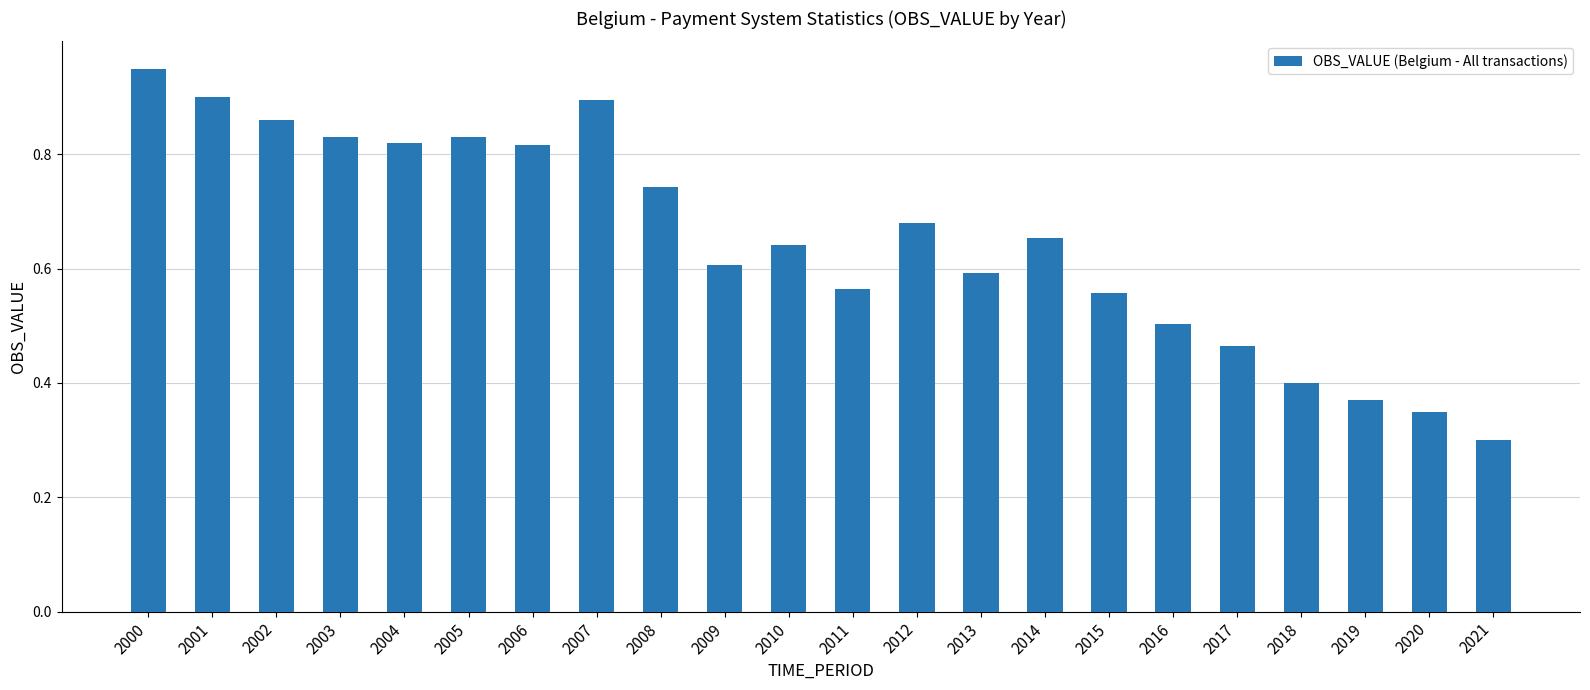

Which label corresponds to the largest value in the chart?

2000